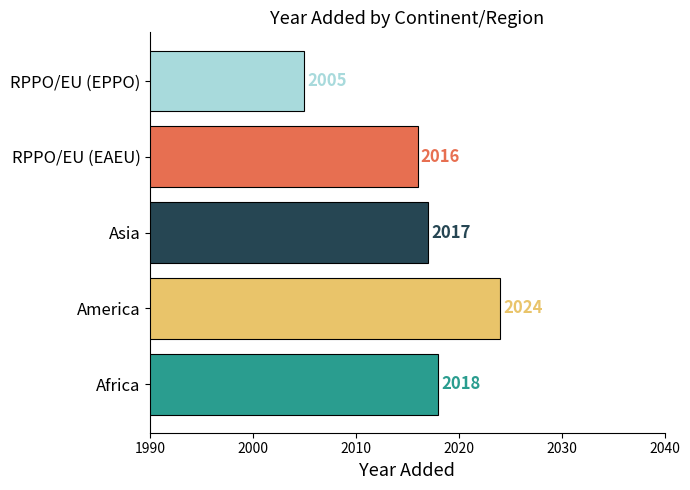

List the labels in order of value, largest first.

America, Africa, Asia, RPPO/EU (EAEU), RPPO/EU (EPPO)